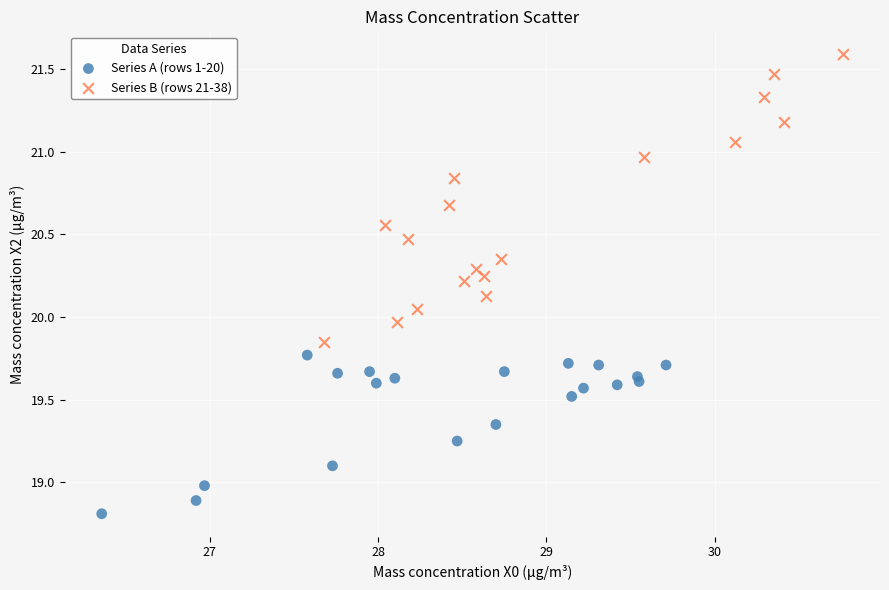

Which series reaches the minimum Y coordinate?

Series A (rows 1-20)